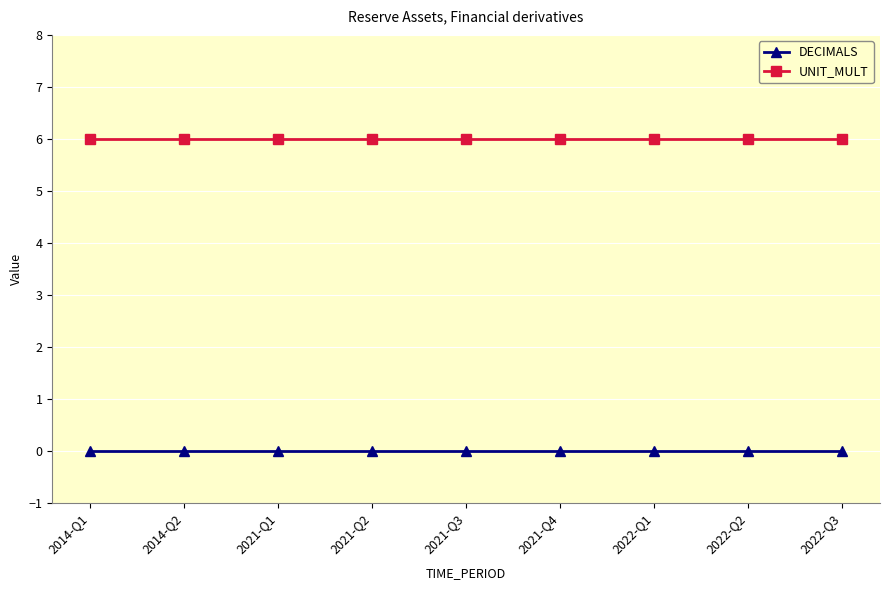

What is the maximum value shown in the chart?

6